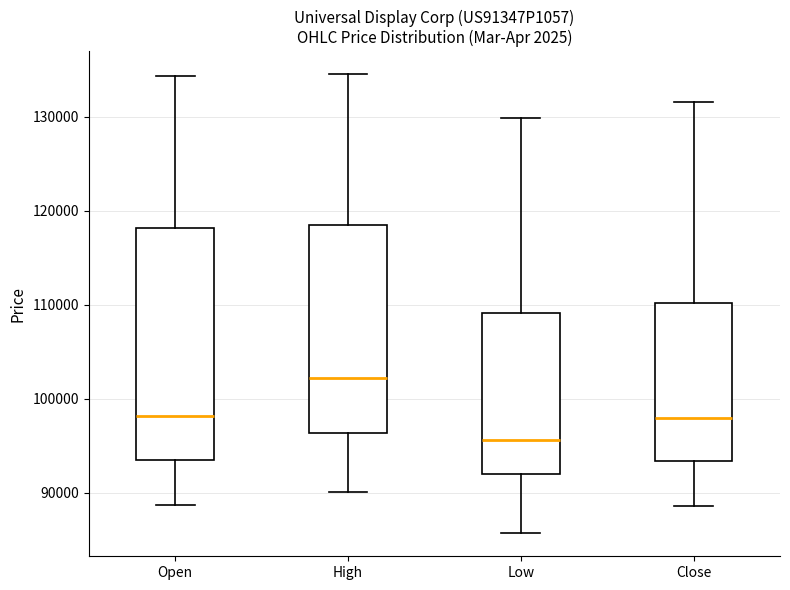

Where does the upper whisker of the box for Close end on the y-axis? The values are not printed on the chart, so give them approximately, as read against the axis.

131000